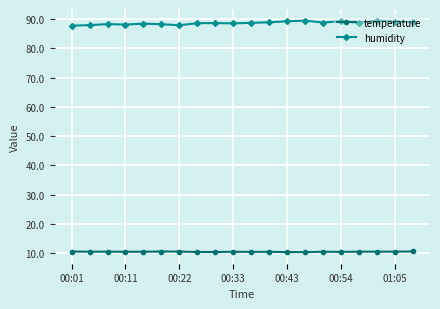

Which series has the largest total across all categories?

humidity